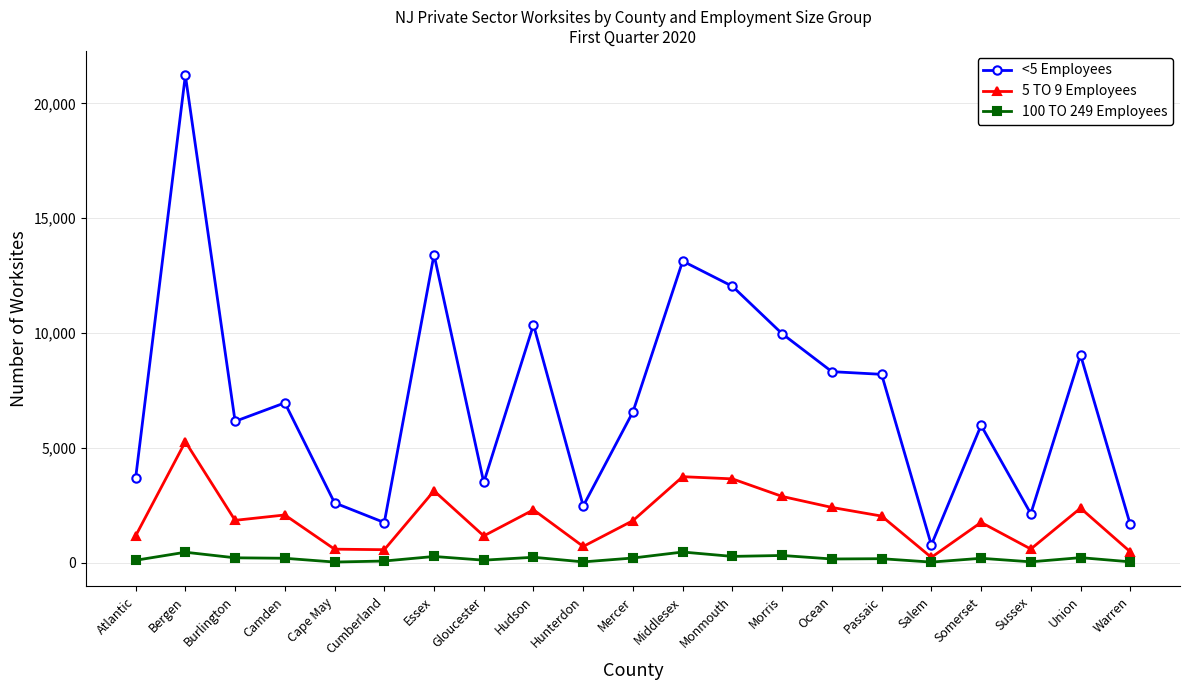

Is it true that 100 TO 249 Employees equals 457 at Middlesex?

True